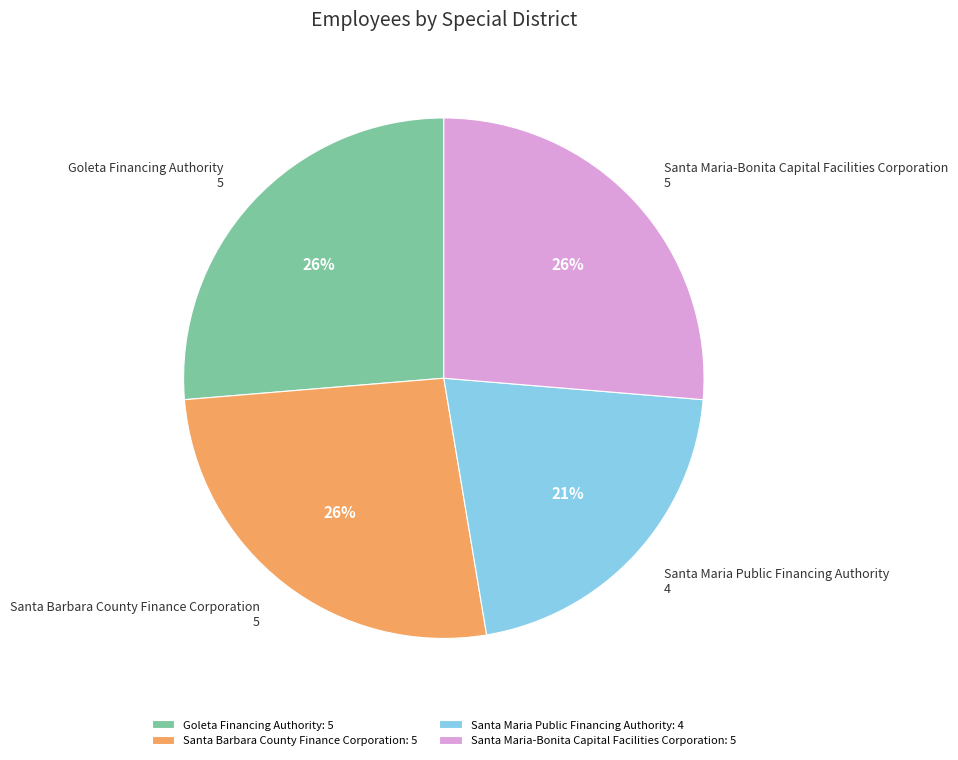

The Santa Maria-Bonita Capital Facilities Corporation slice represents 11% of the pie. True or false?

False